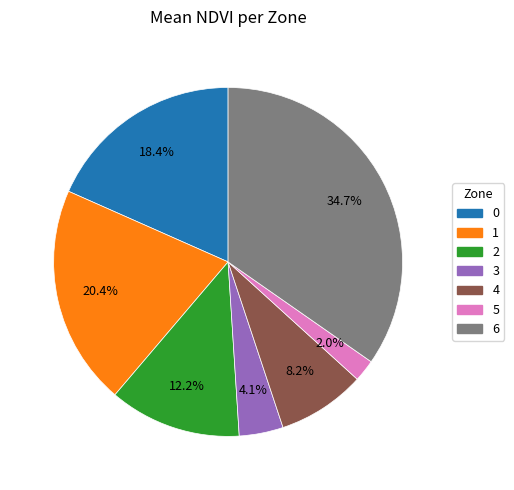

Is the sum of 6 and 2 greater than half?

No